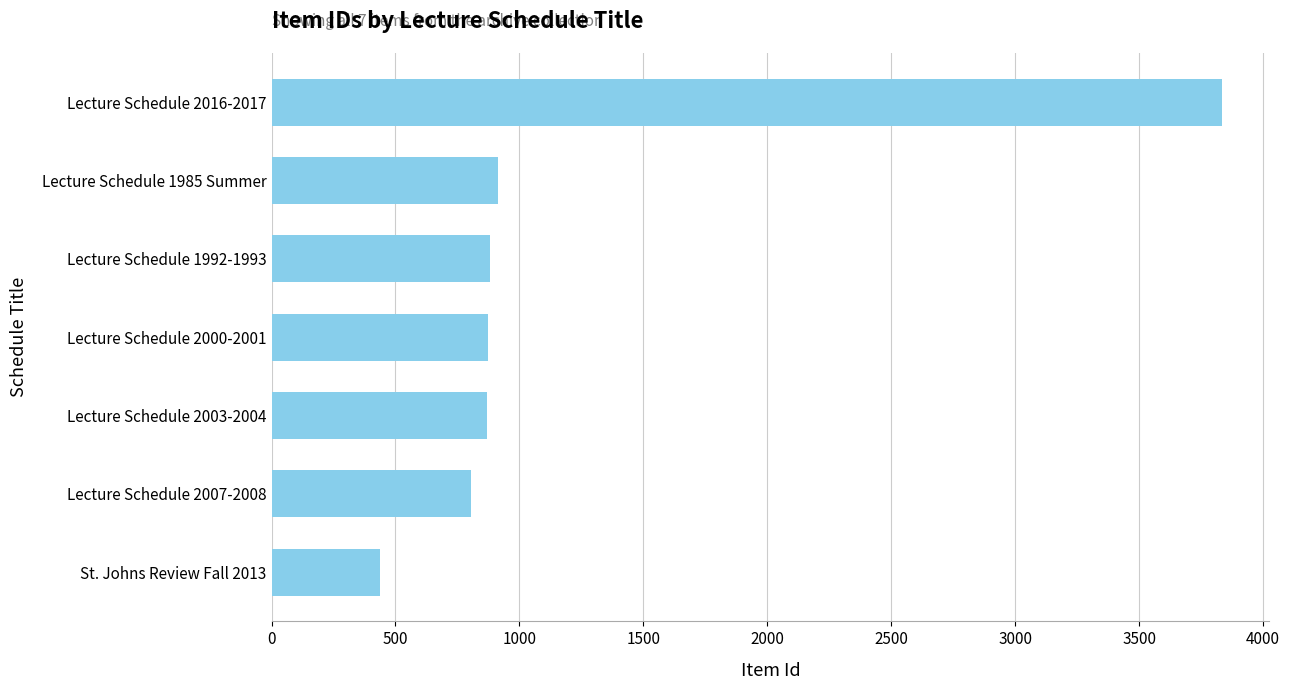

What is the average value?

1231